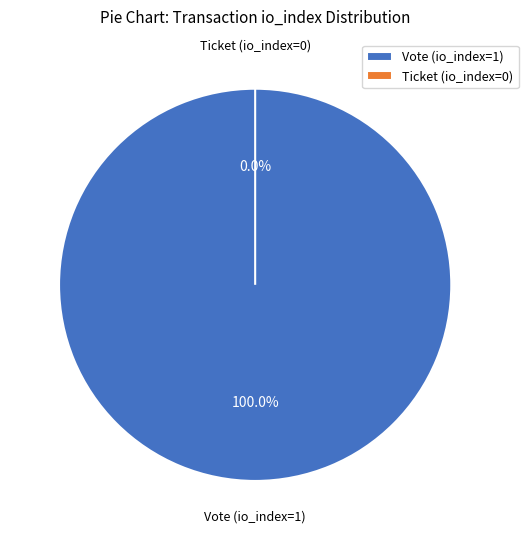

What percentage do Ticket (io_index=0) and Vote (io_index=1) together represent?

100.0%